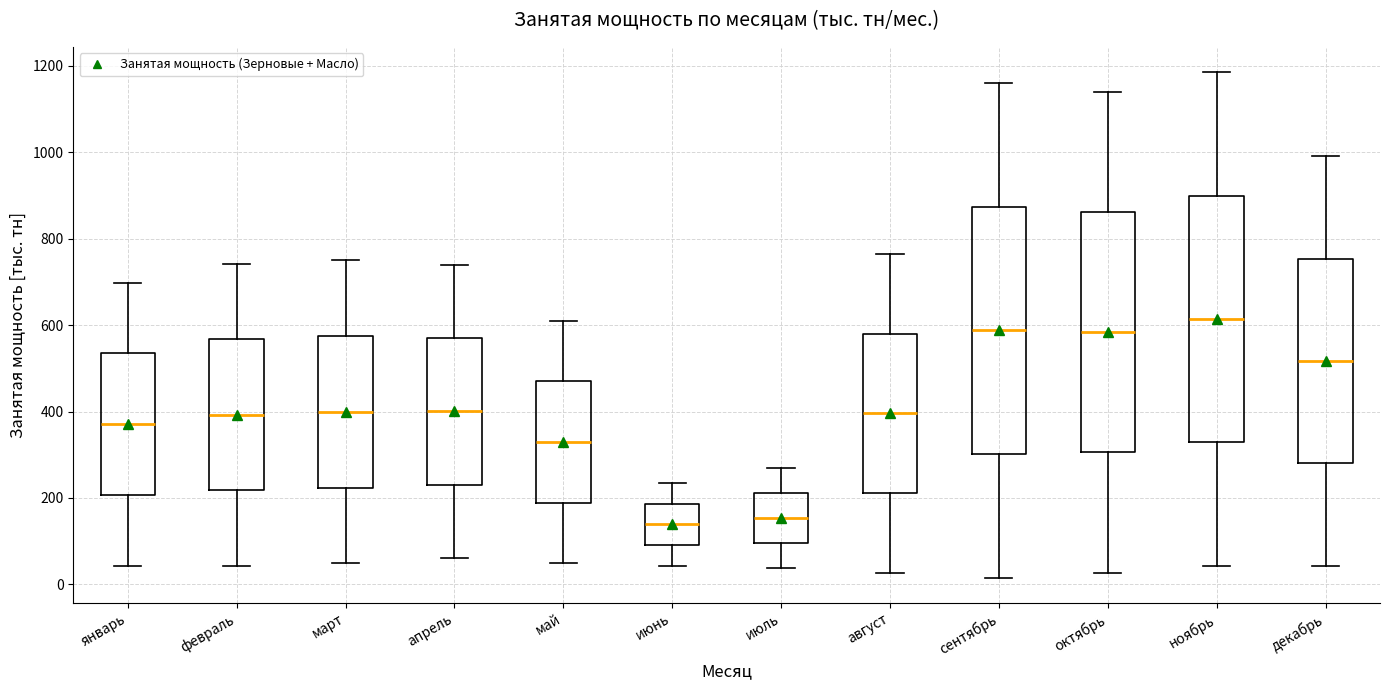

Reading left to right, transcribe this box plot: for each box, give where its median line is, the range the box spans, and where its two whiskers end, as read against the y-axis. The values are not printed on the chart, so give them approximately, as read against the axis.

январь: median 380, box 200 to 540, whiskers 40 to 700
февраль: median 400, box 220 to 560, whiskers 40 to 740
март: median 400, box 220 to 580, whiskers 40 to 740
апрель: median 400, box 240 to 580, whiskers 60 to 740
май: median 320, box 180 to 460, whiskers 40 to 620
июнь: median 140, box 100 to 180, whiskers 40 to 240
июль: median 160, box 100 to 220, whiskers 40 to 280
август: median 400, box 220 to 580, whiskers 20 to 760
сентябрь: median 580, box 300 to 880, whiskers 20 to 1160
октябрь: median 580, box 300 to 860, whiskers 20 to 1140
ноябрь: median 620, box 320 to 900, whiskers 40 to 1180
декабрь: median 520, box 280 to 760, whiskers 40 to 1000